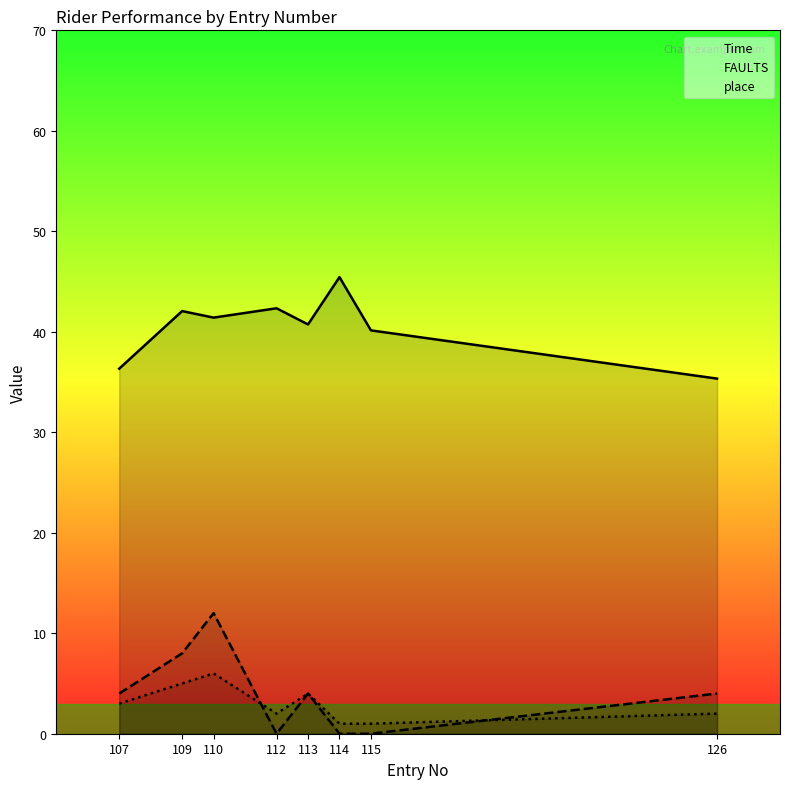

Read the place value at 109.

5.0